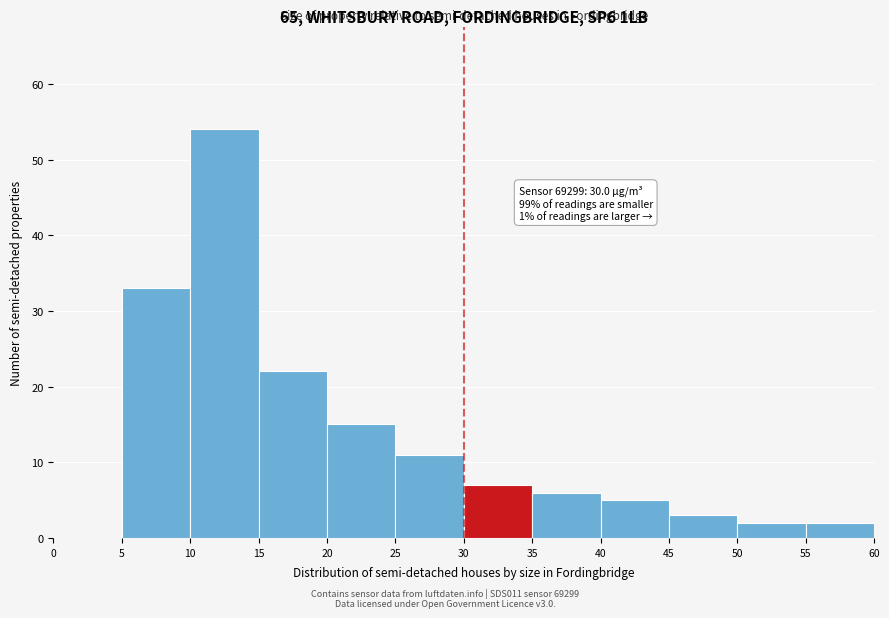

Over which range of the x-axis is the bar tallest?

10 to 15